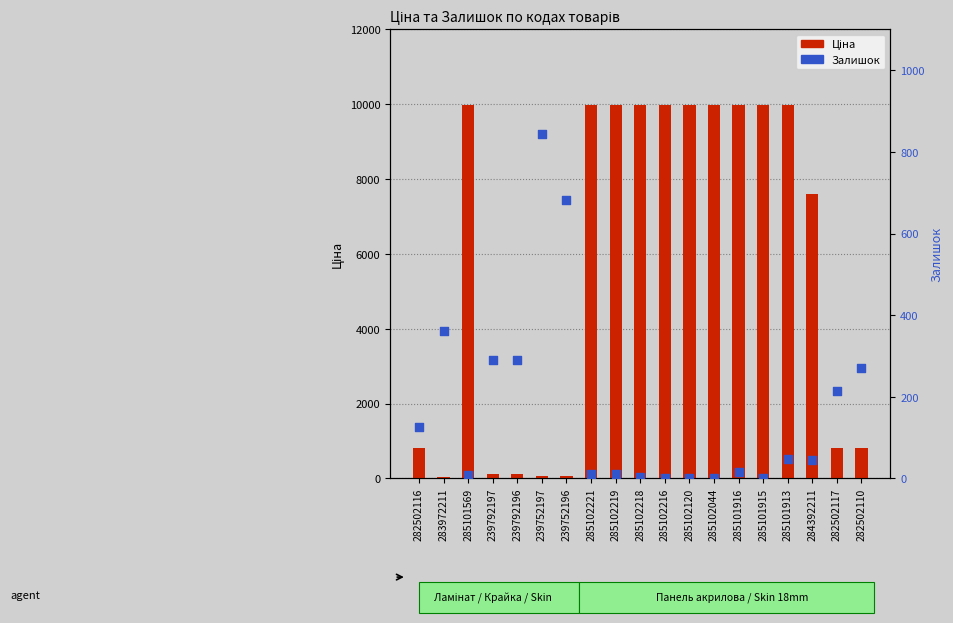

Is the value of Ціна at 282502116 greater than the value of Залишок at 285102216?

Yes